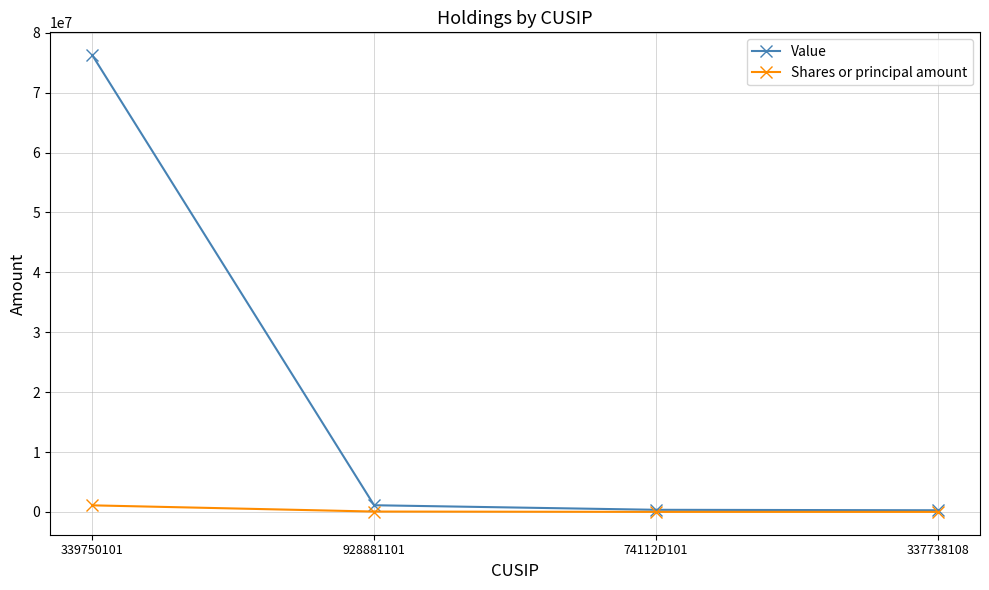

What is the label of the 1st point from the right?

337738108